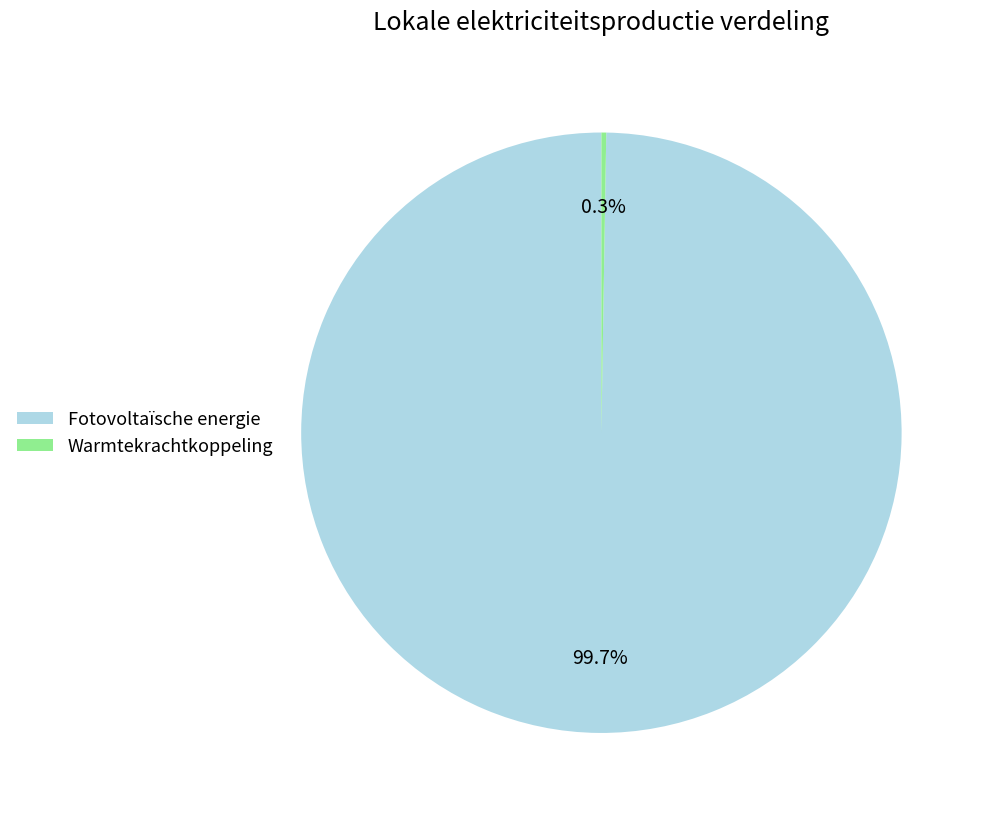

Which category accounts for the majority?

Fotovoltaïsche energie